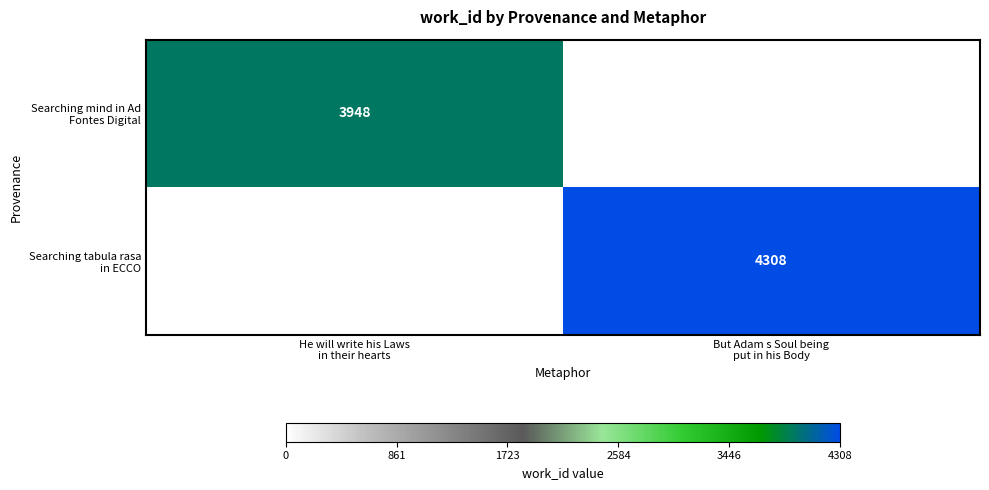

Where is Searching mind in Ad Fontes Digital nearest to the value 3948?

He will write his Laws in their hearts